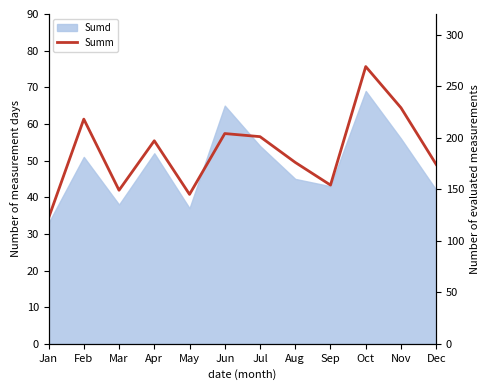

Rank the categories by value from lowest to highest.

Jan, May, Mar, Sep, Dec, Aug, Apr, Jul, Jun, Feb, Nov, Oct